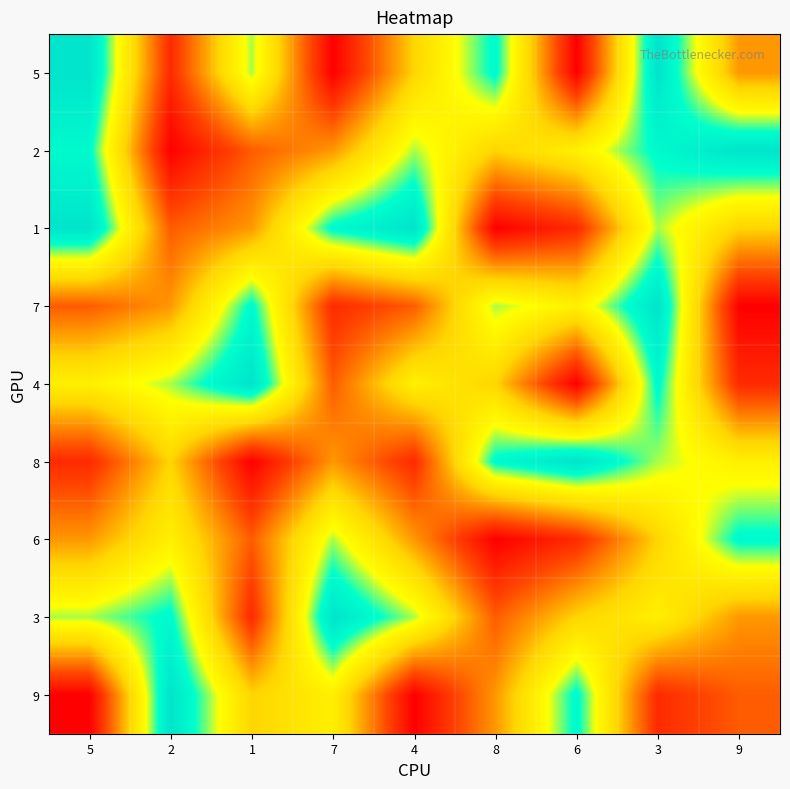

Which series has the largest total across all categories?

9